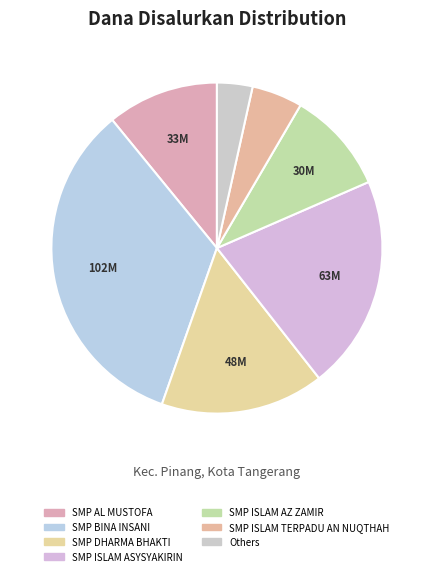

How many segments does this pie chart have?

7